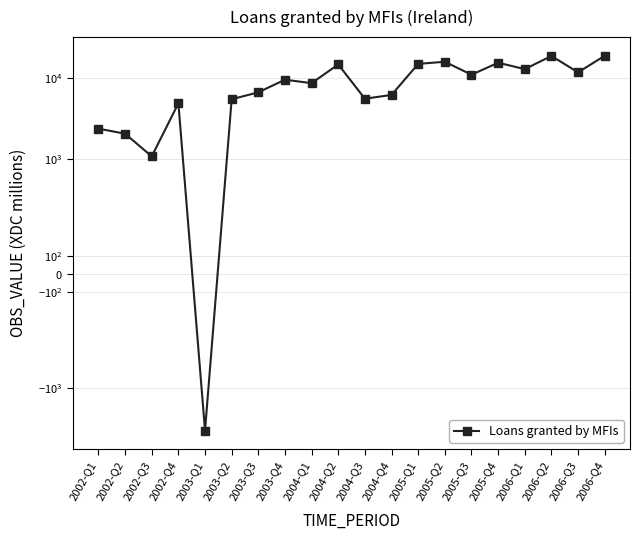

Read the value at 2003-Q2, to the nearest 50.

5500